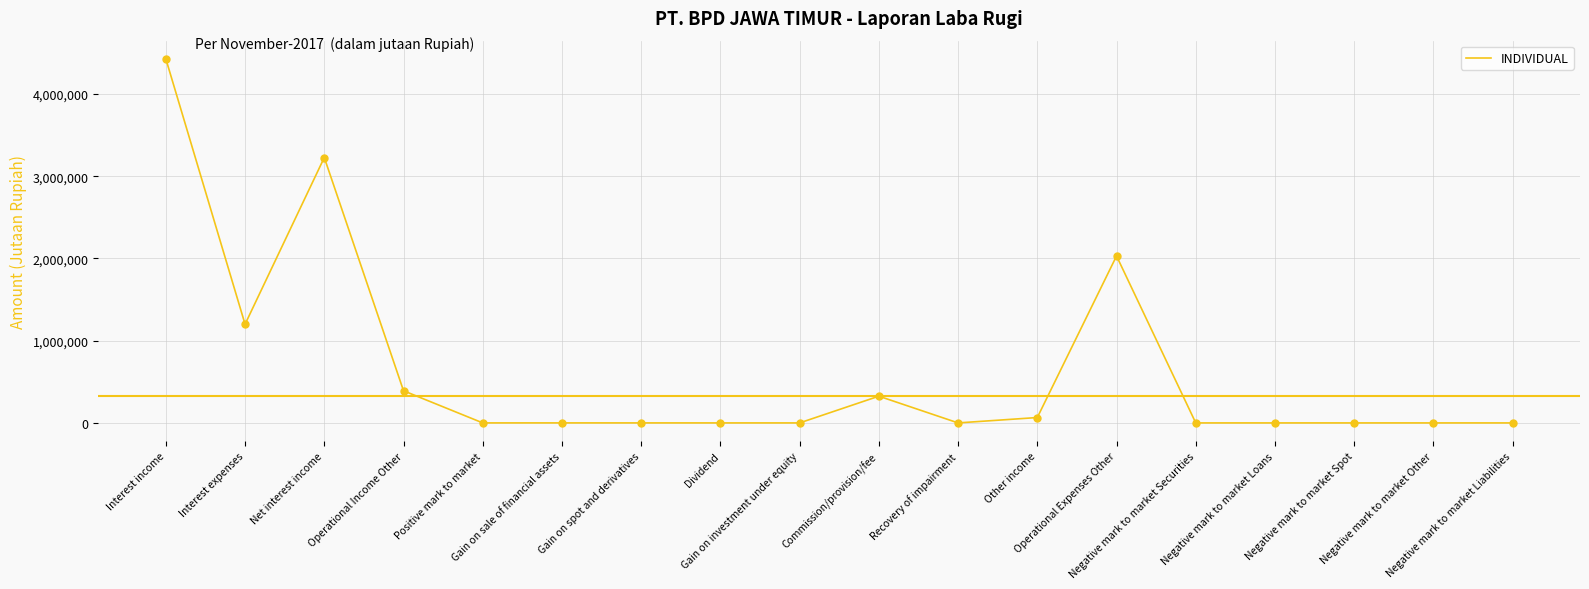

Between Negative mark to market Loans and Interest expenses, which is larger?

Interest expenses